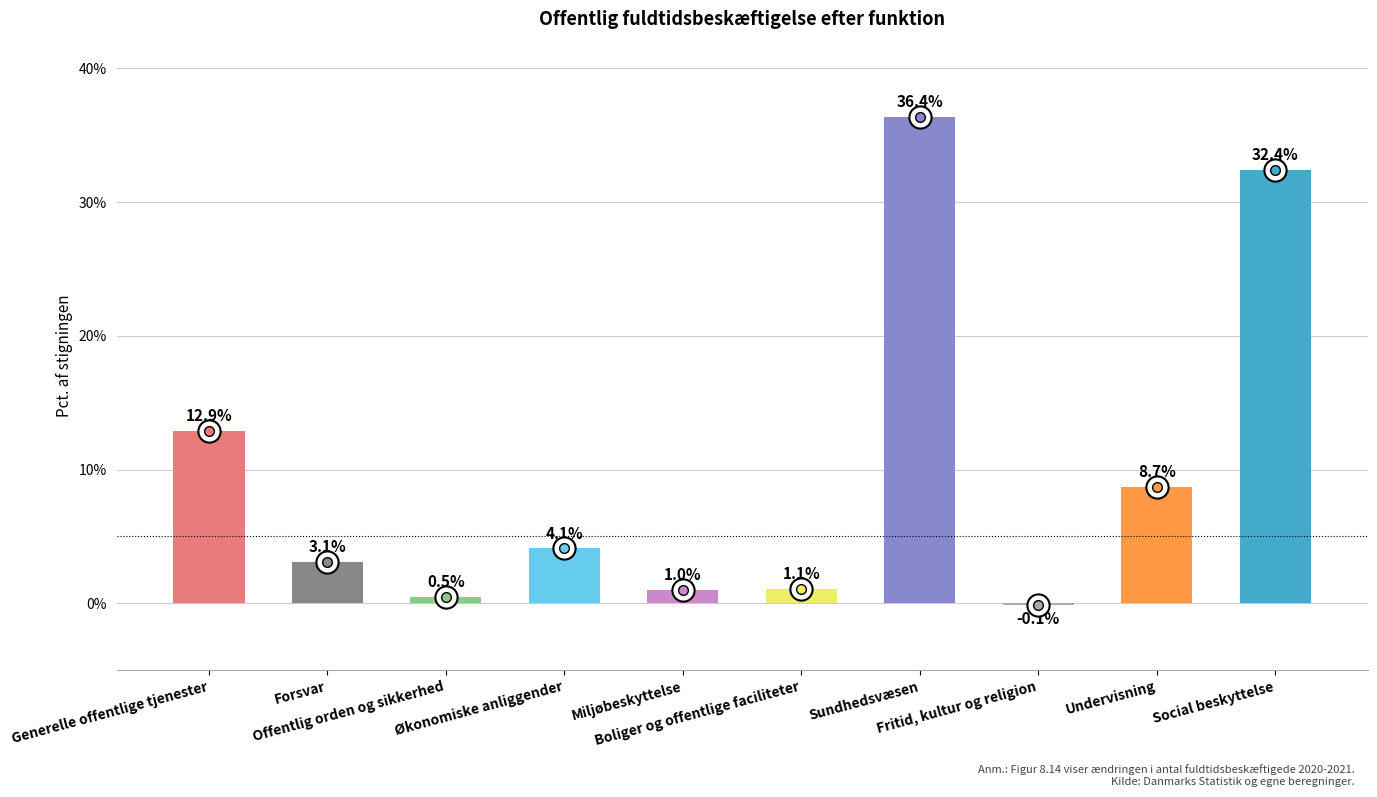

How many values are above zero?

9